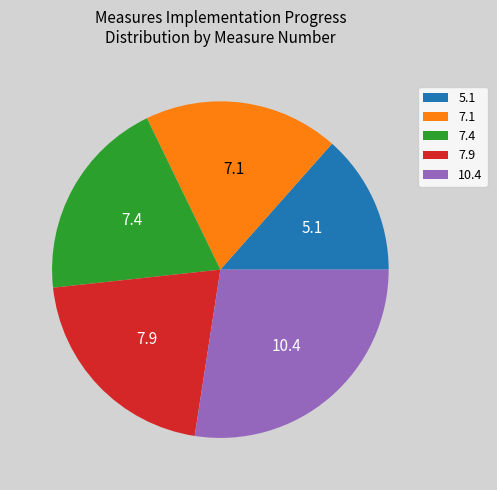

Does 5.1 account for over 50% of the chart?

No